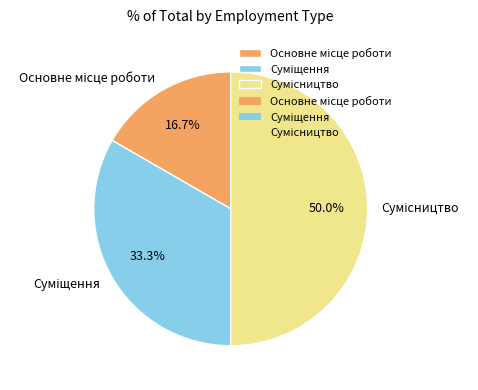

Count the number of slices in the pie.

3